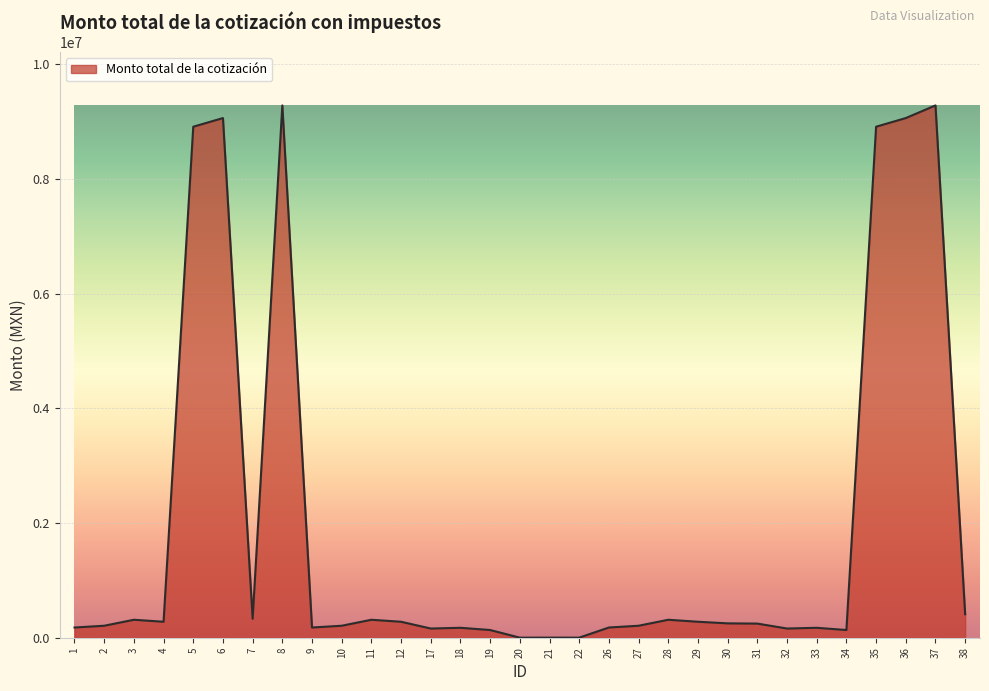

What is the difference between the maximum and minimum values?

9278898.0